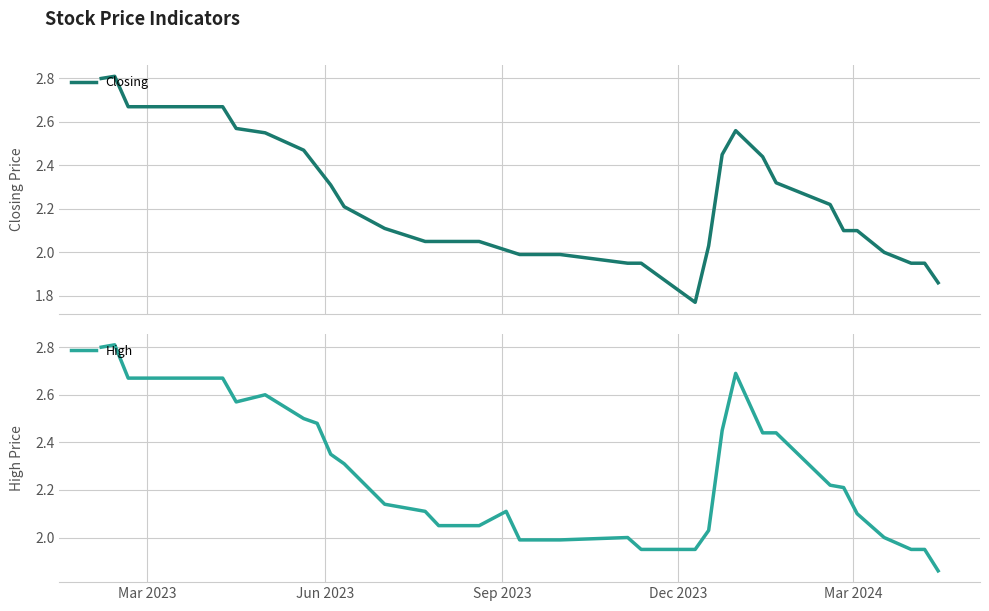

What is the maximum value for High?

2.8